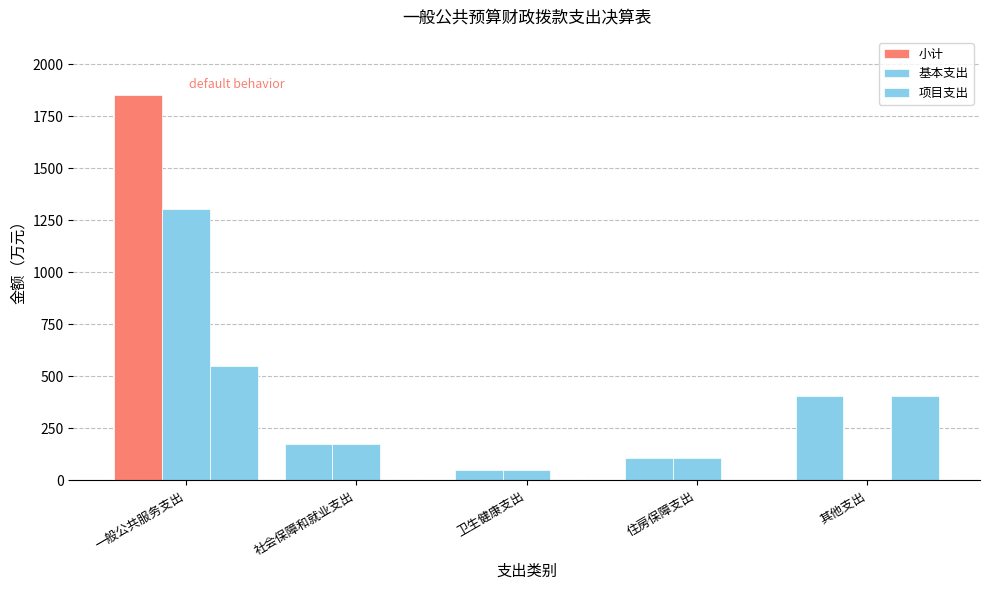

Rank the categories by 基本支出 value from lowest to highest.

其他支出, 卫生健康支出, 住房保障支出, 社会保障和就业支出, 一般公共服务支出